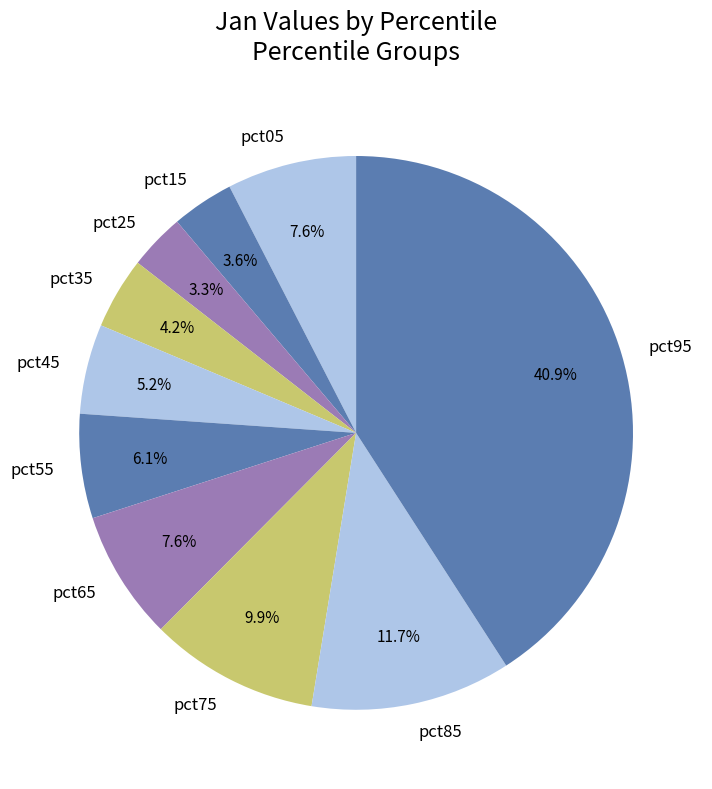

True or false: pct95 accounts for 41% of the total.

True